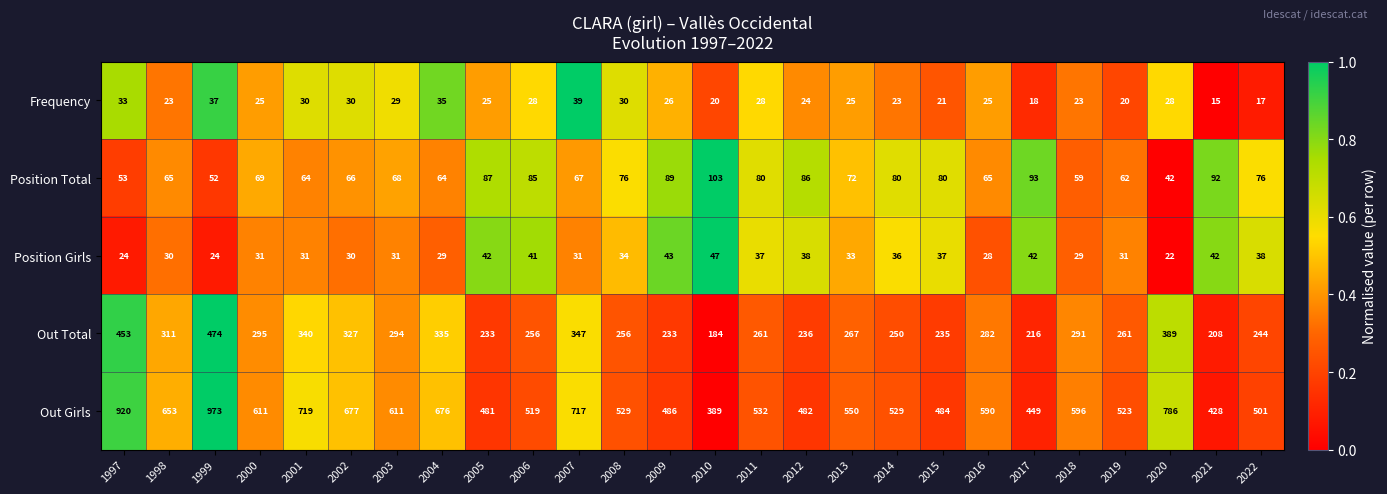

The Position Total series shows 87 at 2005. True or false?

True